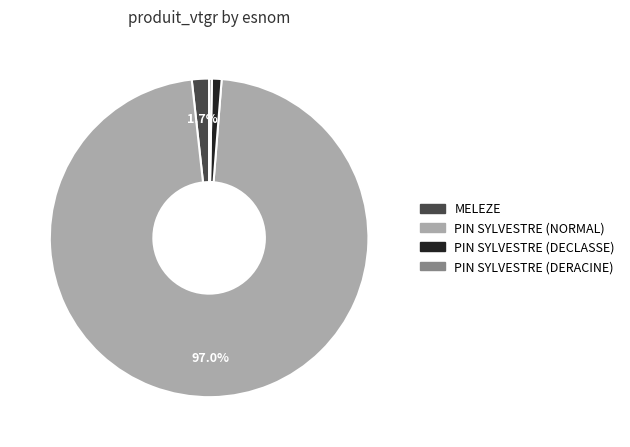

Is the sum of PIN SYLVESTRE (NORMAL) and MELEZE greater than half?

Yes